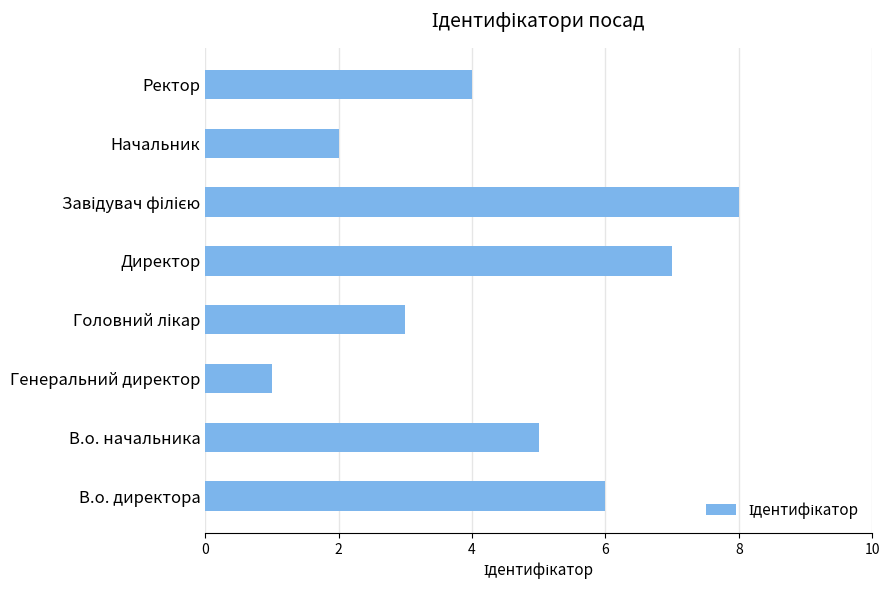

Approximately how many times larger is the value at Генеральний директор compared to Начальник?

0.5